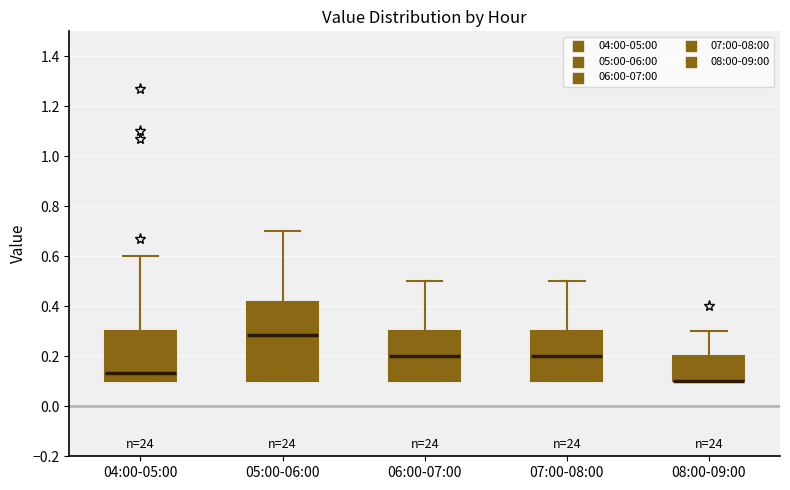

Reading left to right, read every box against the y-axis: the position of its median line, the range the box covers, and the ends of its whiskers. The values are not printed on the chart, so give them approximately, as read against the axis.

04:00-05:00: median 0.14, box 0.10 to 0.30, whiskers 0.10 to 0.60
05:00-06:00: median 0.28, box 0.10 to 0.42, whiskers 0.10 to 0.70
06:00-07:00: median 0.20, box 0.10 to 0.30, whiskers 0.10 to 0.50
07:00-08:00: median 0.20, box 0.10 to 0.30, whiskers 0.10 to 0.50
08:00-09:00: median 0.10 (drawn on the box's lower edge), box 0.10 to 0.20, whiskers 0.10 to 0.30